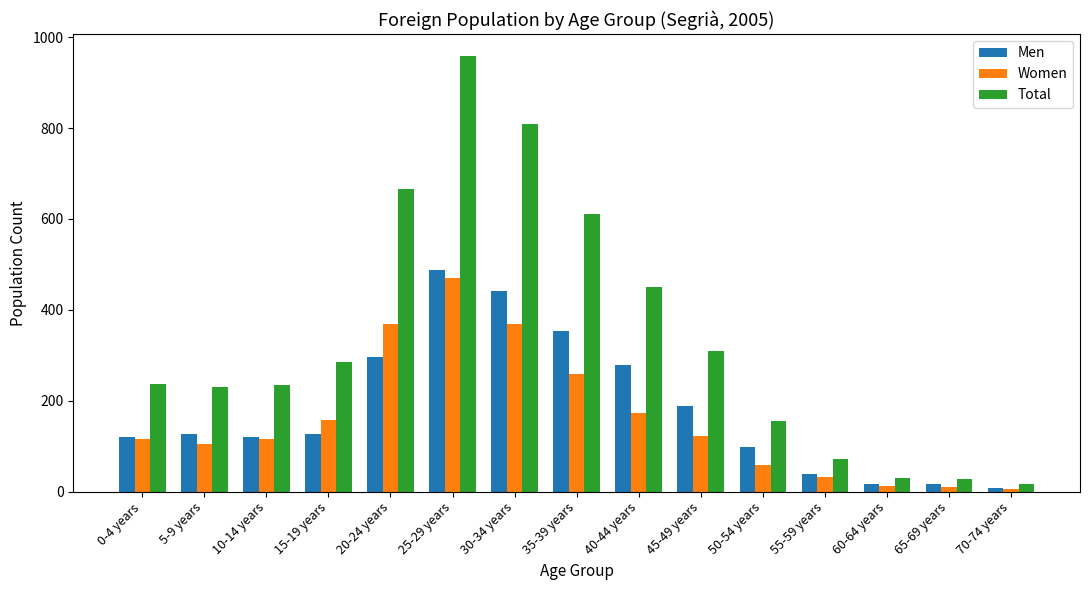

Where is Women nearest to the value 239?

35-39 years